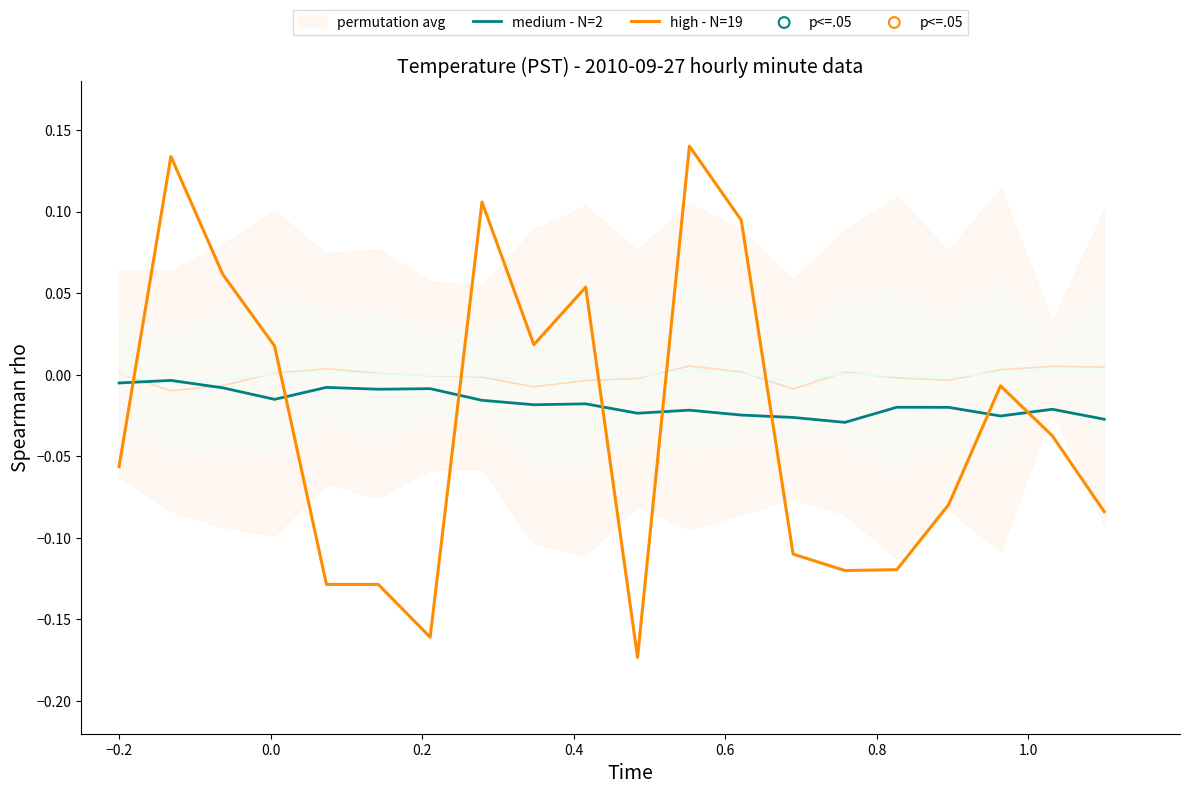

What is the total value across all series at −0.2?

-0.1